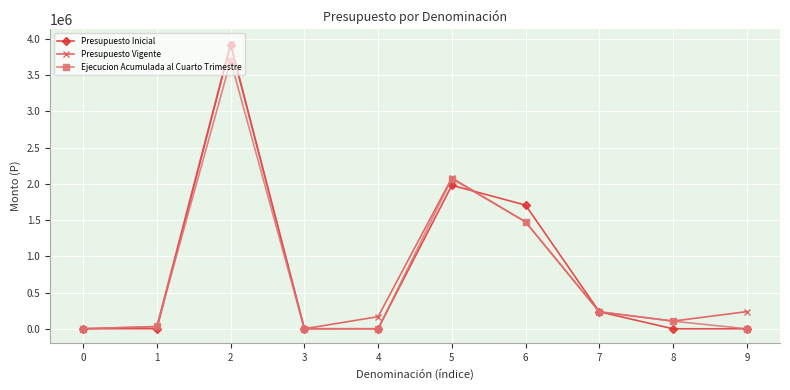

How many series are shown in this chart?

3